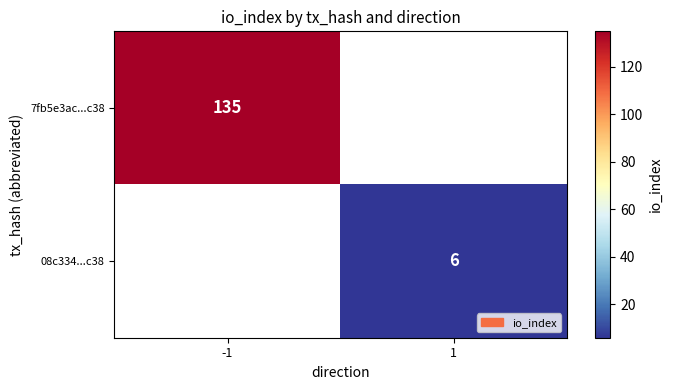

Which label corresponds to the smallest value in the chart?

1